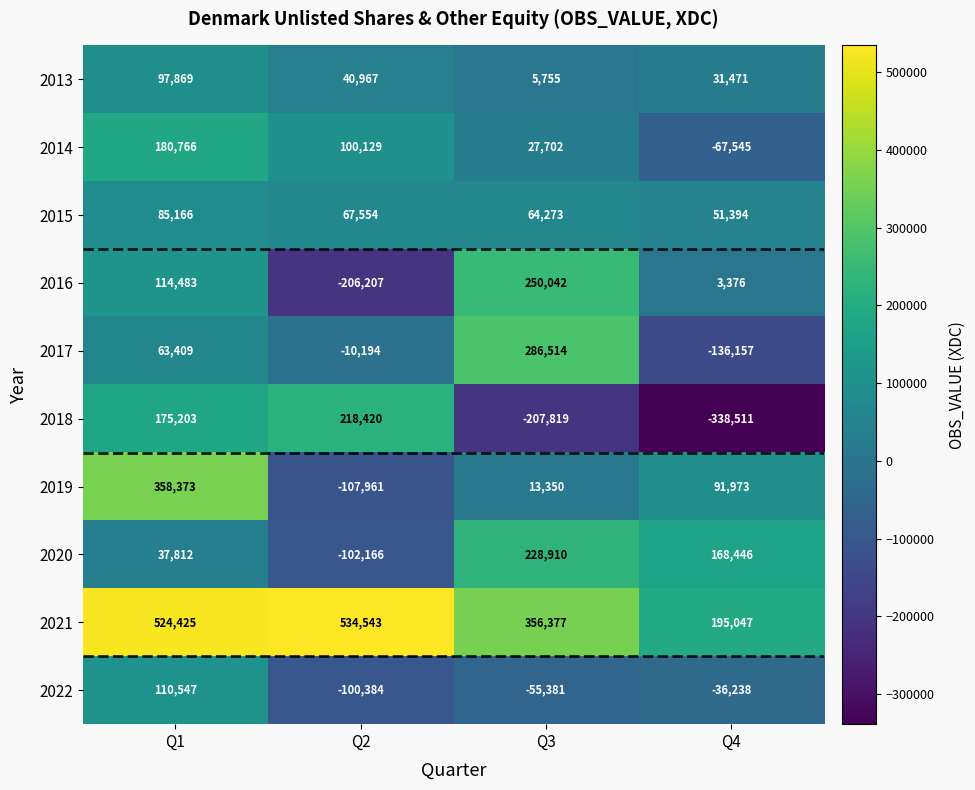

What is the maximum value shown in the chart?

534543